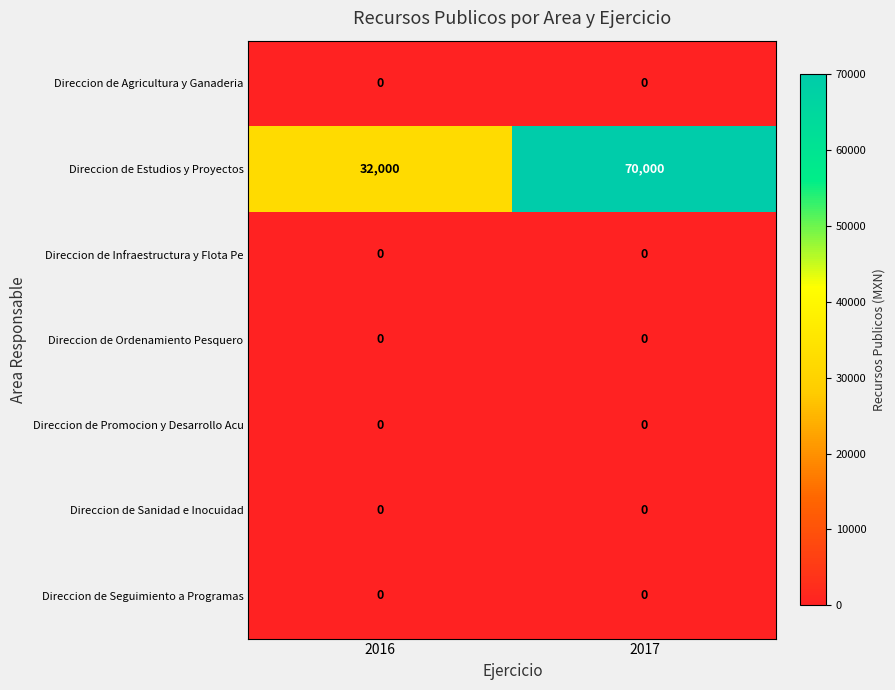

What is the spread (max minus min) of values at 2016?

32000